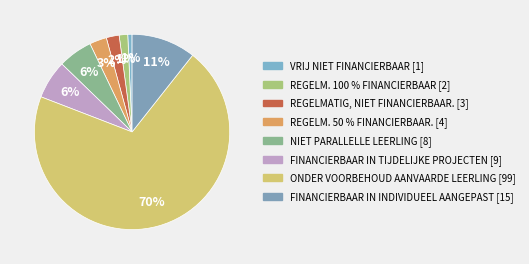

Is the sum of VRIJ NIET FINANCIERBAAR and REGELM. 100 % FINANCIERBAAR greater than half?

No